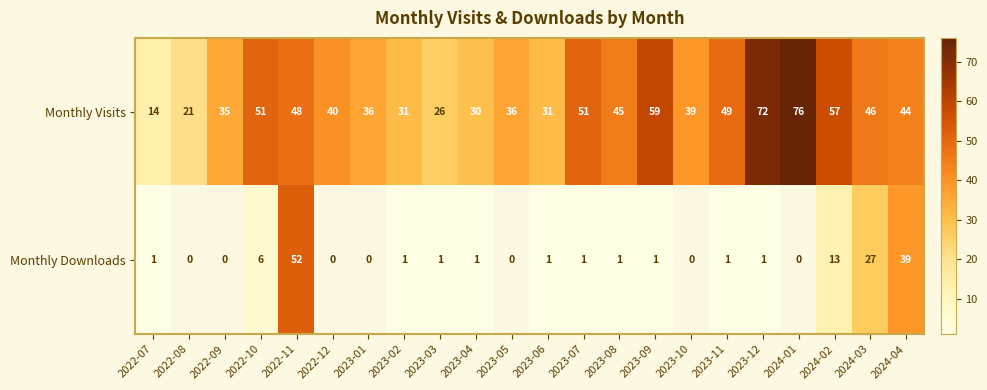

At which label does Monthly Visits reach its minimum?

2022-07